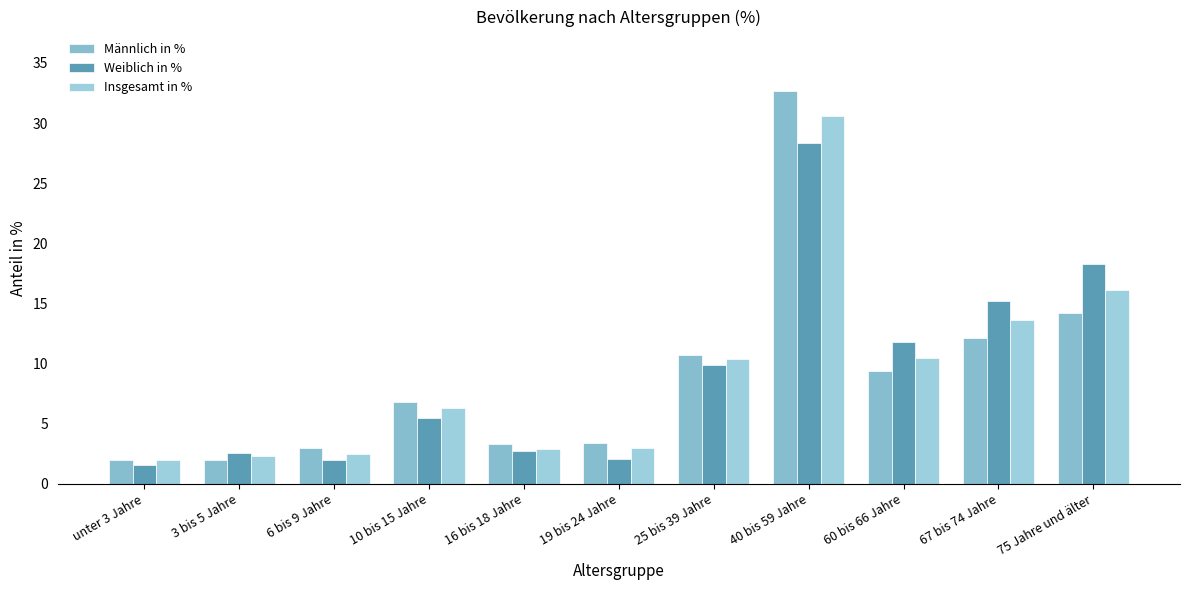

At which label is Weiblich in % closest to 14?

67 bis 74 Jahre